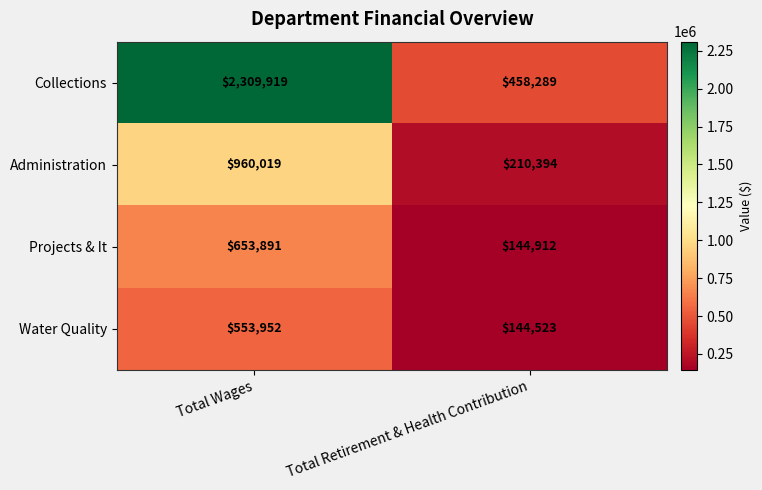

List the series in order of their peak value, highest first.

Collections, Administration, Projects & It, Water Quality